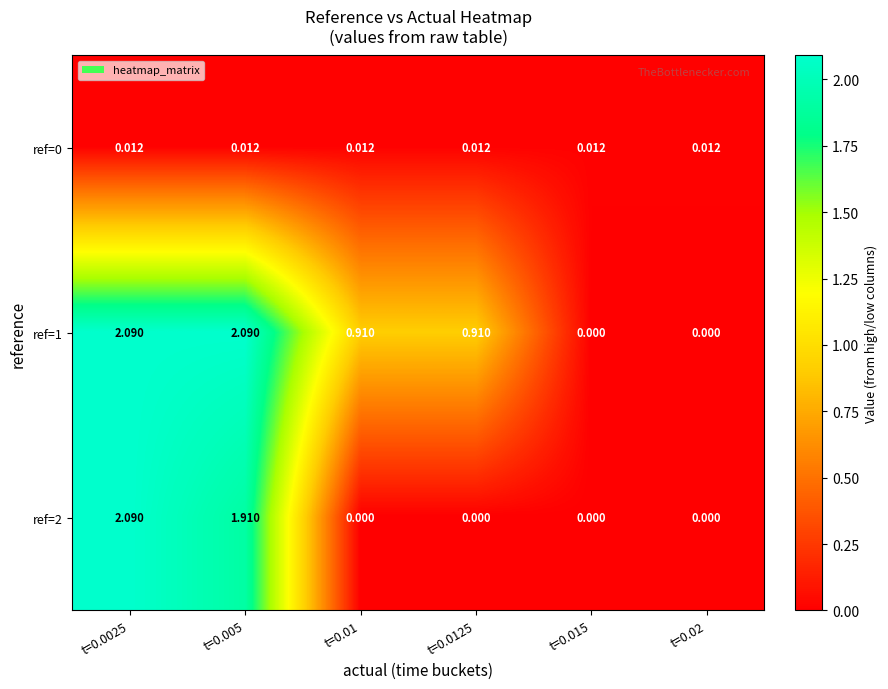

Reading left to right, extract all data points from this chart.

ref=0: t=0.0025=0.0	t=0.005=0.0	t=0.01=0.0	t=0.0125=0.0	t=0.015=0.0	t=0.02=0.0
ref=1: t=0.0025=2.1	t=0.005=2.1	t=0.01=0.9	t=0.0125=0.9	t=0.015=0.0	t=0.02=0.0
ref=2: t=0.0025=2.1	t=0.005=1.9	t=0.01=0.0	t=0.0125=0.0	t=0.015=0.0	t=0.02=0.0